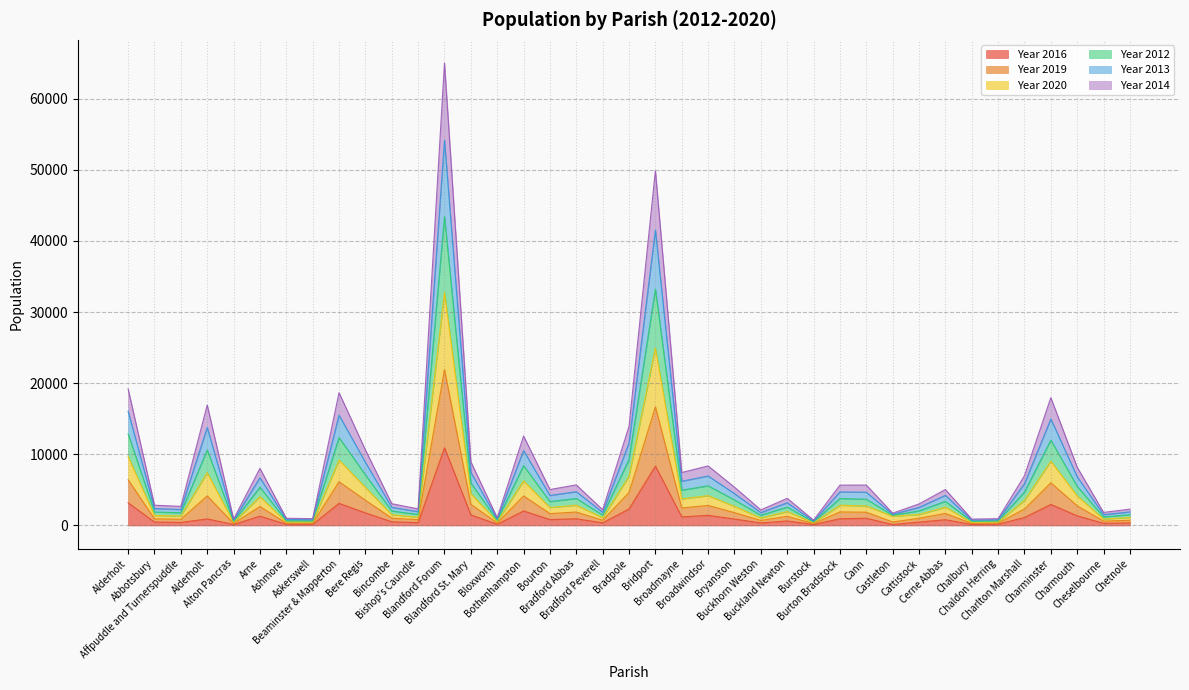

How many values in the Year 2016 series are below 834?

19